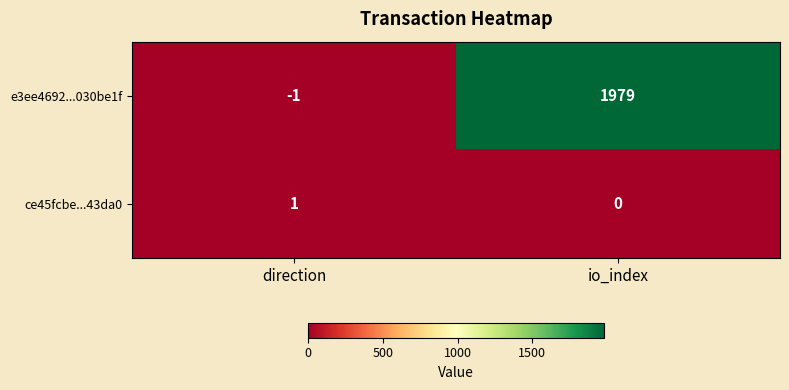

Which category has the highest value in the e3ee4692...030be1f series?

io_index